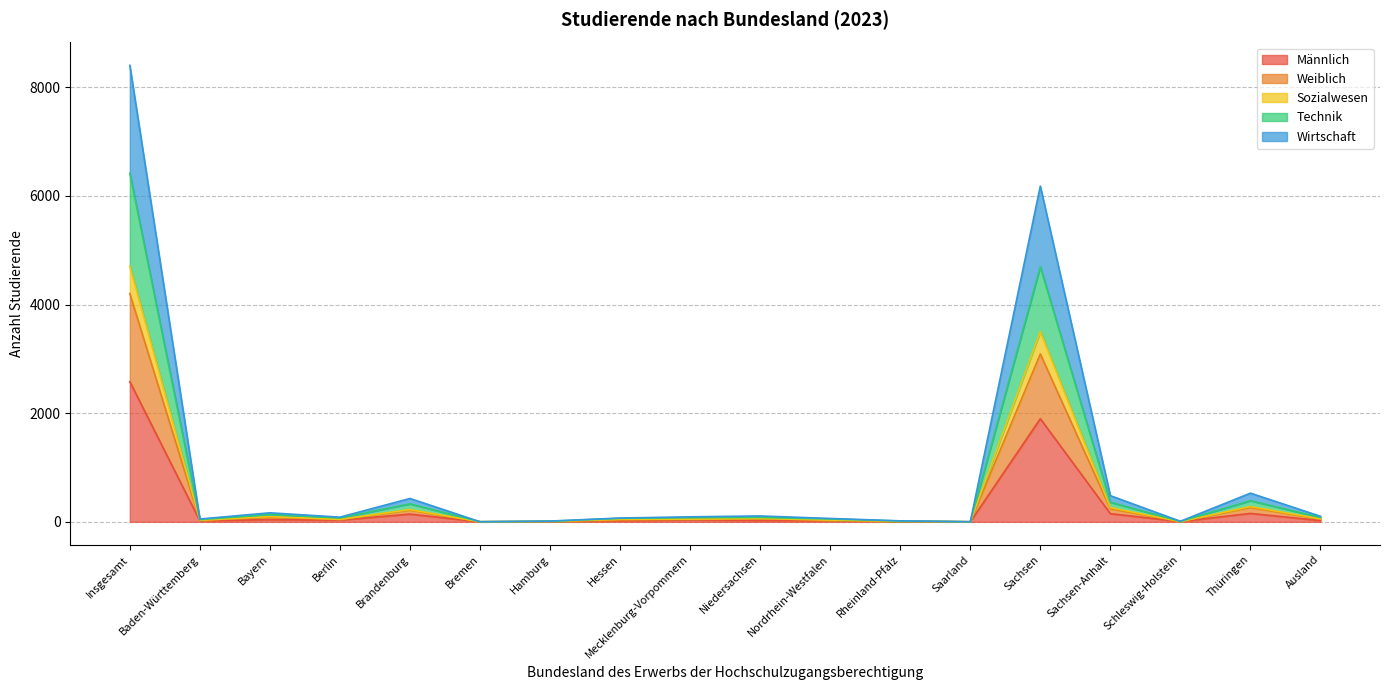

Which series changed the most between Baden-Württemberg and Rheinland-Pfalz?

Wirtschaft